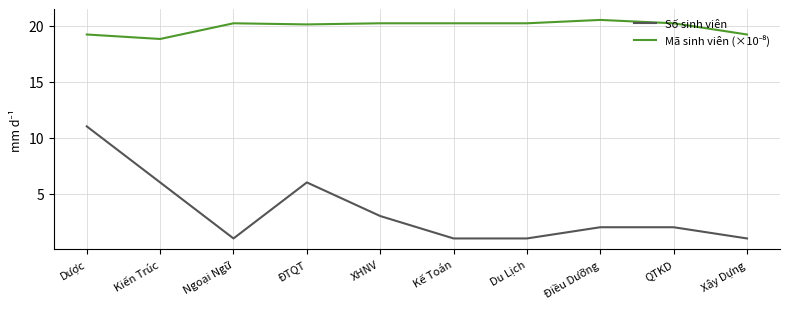

How many Số sinh viên values are between 1 and 6?

9